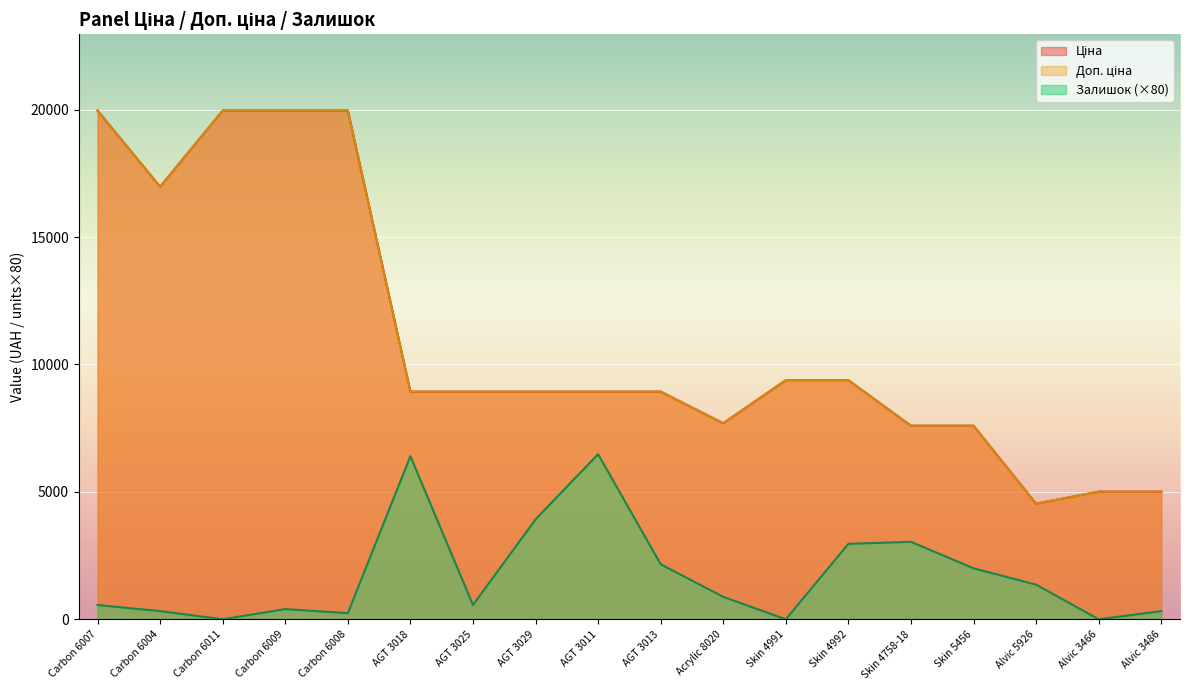

In Залишок, how many points are lower than both neighbors (excluding endpoints)?

5